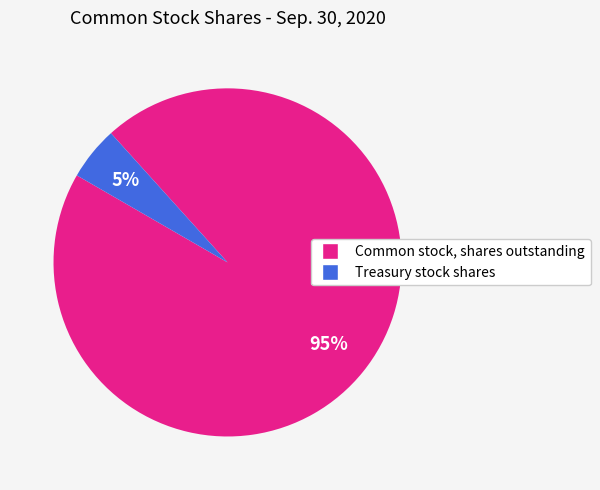

Combined, do Common stock, shares outstanding and Treasury stock shares account for over 50%?

Yes